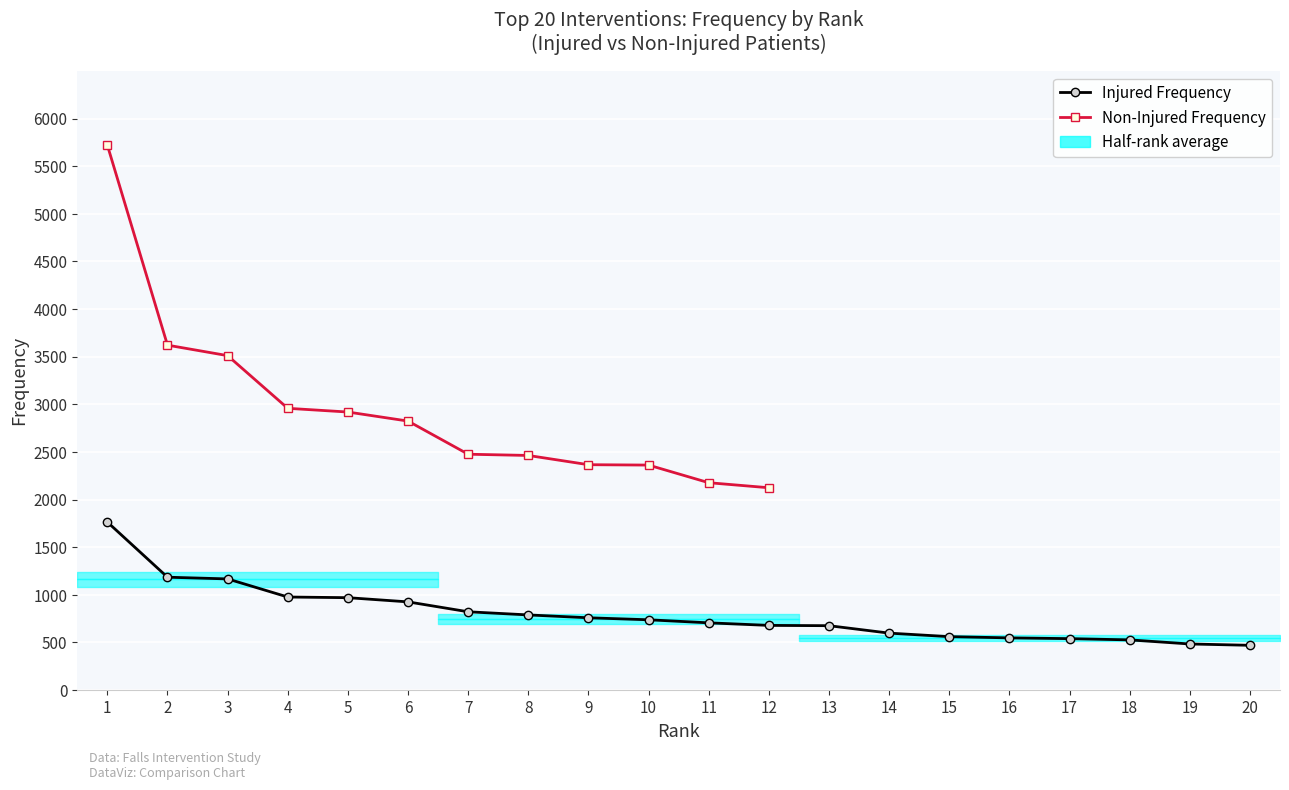

The chart shows a value of 129 at 17. True or false?

False